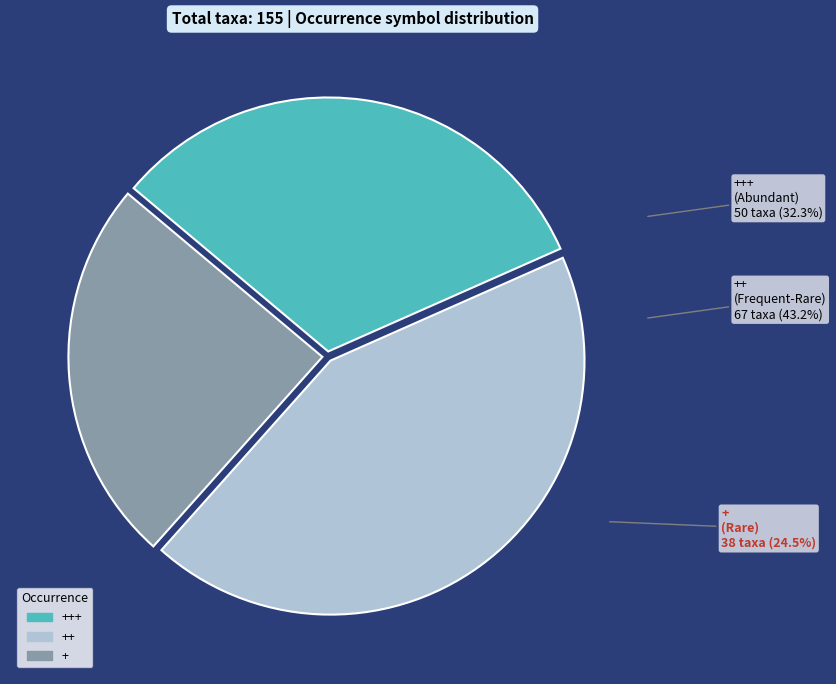

The ++ slice represents 57% of the pie. True or false?

False